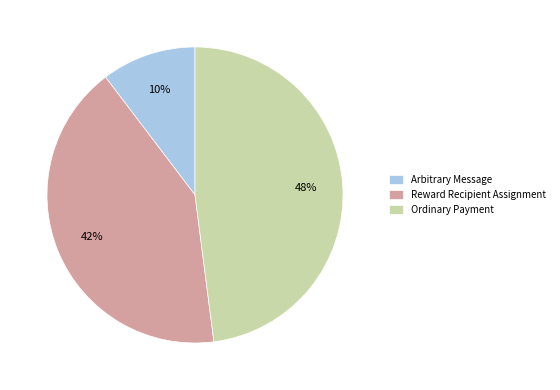

To the nearest percent, what is the difference between the largest and smallest slice percentages?

38%